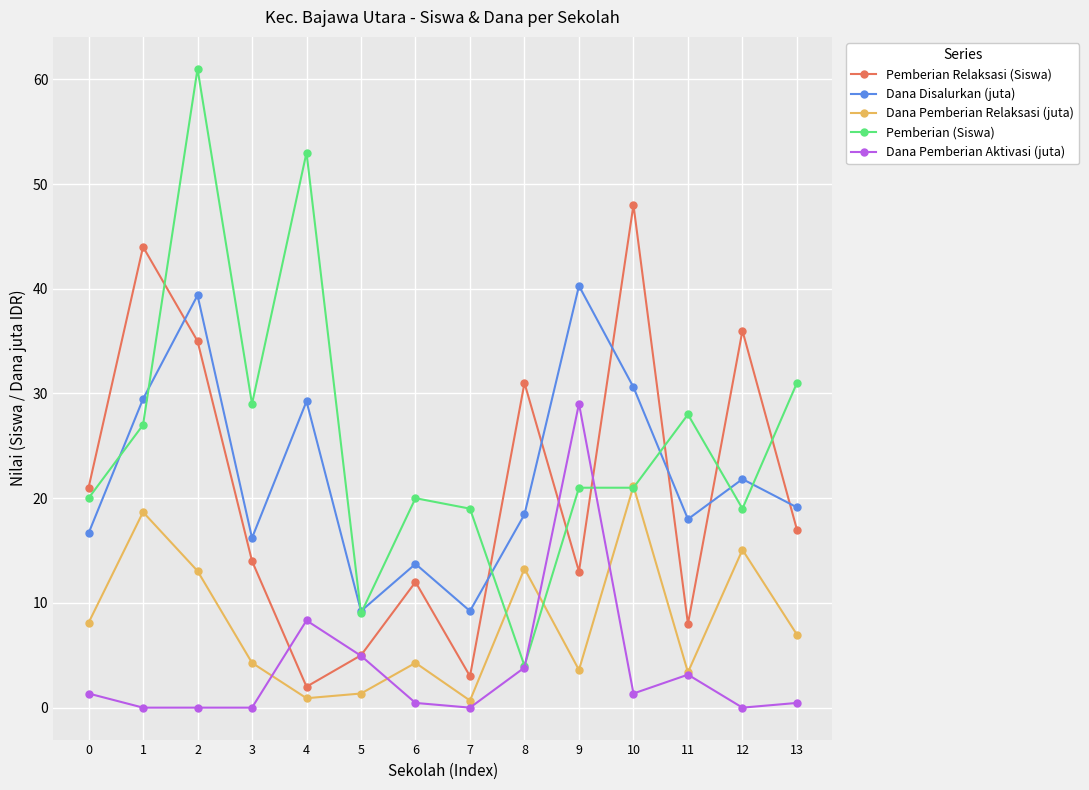

What is the maximum value shown in the chart?

61.0